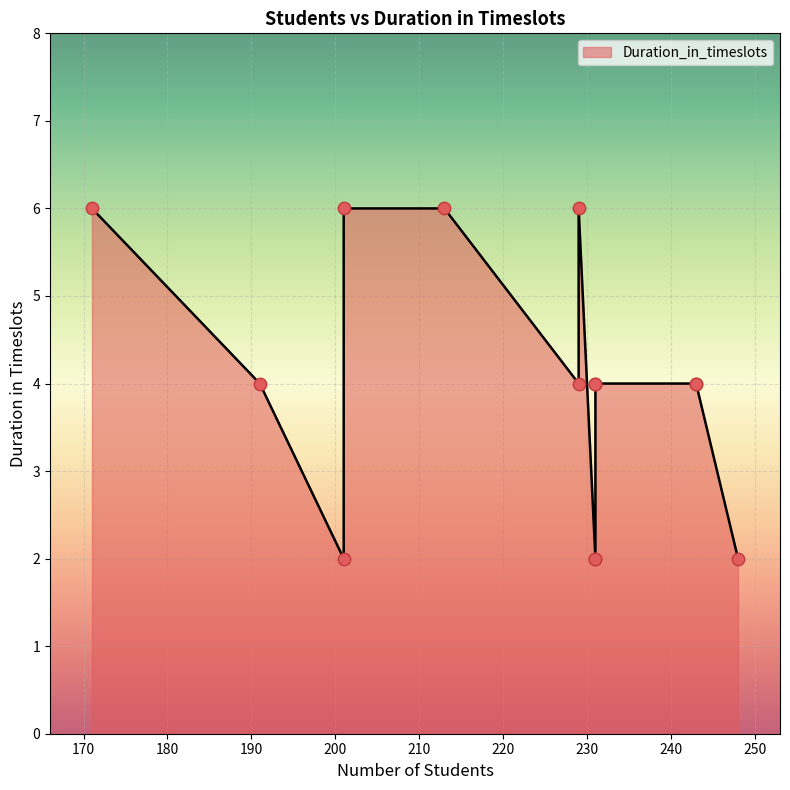

Between 243 and 231, which is larger?

243